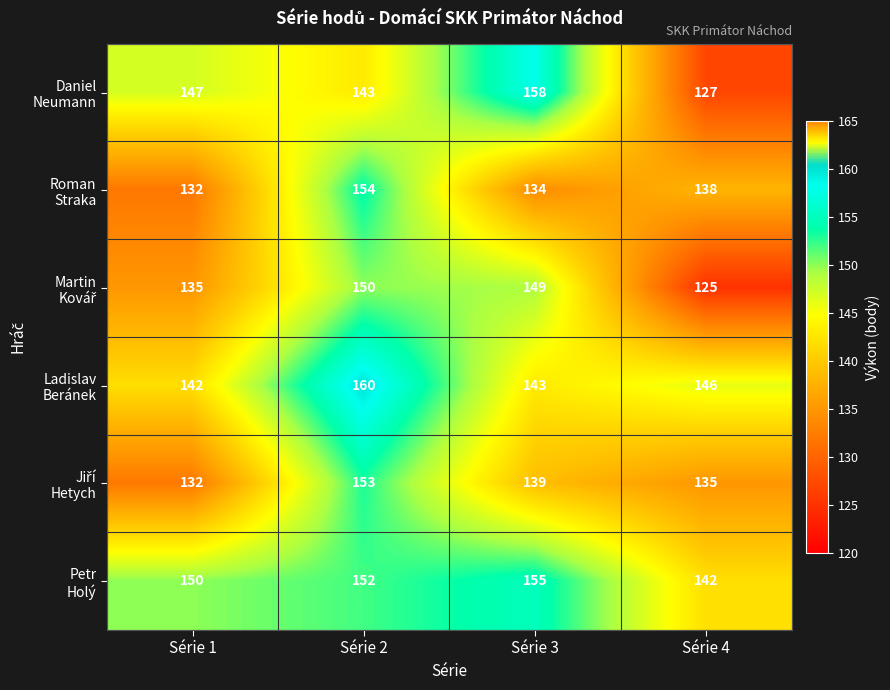

At which category is the sum across all series the highest?

Série 2